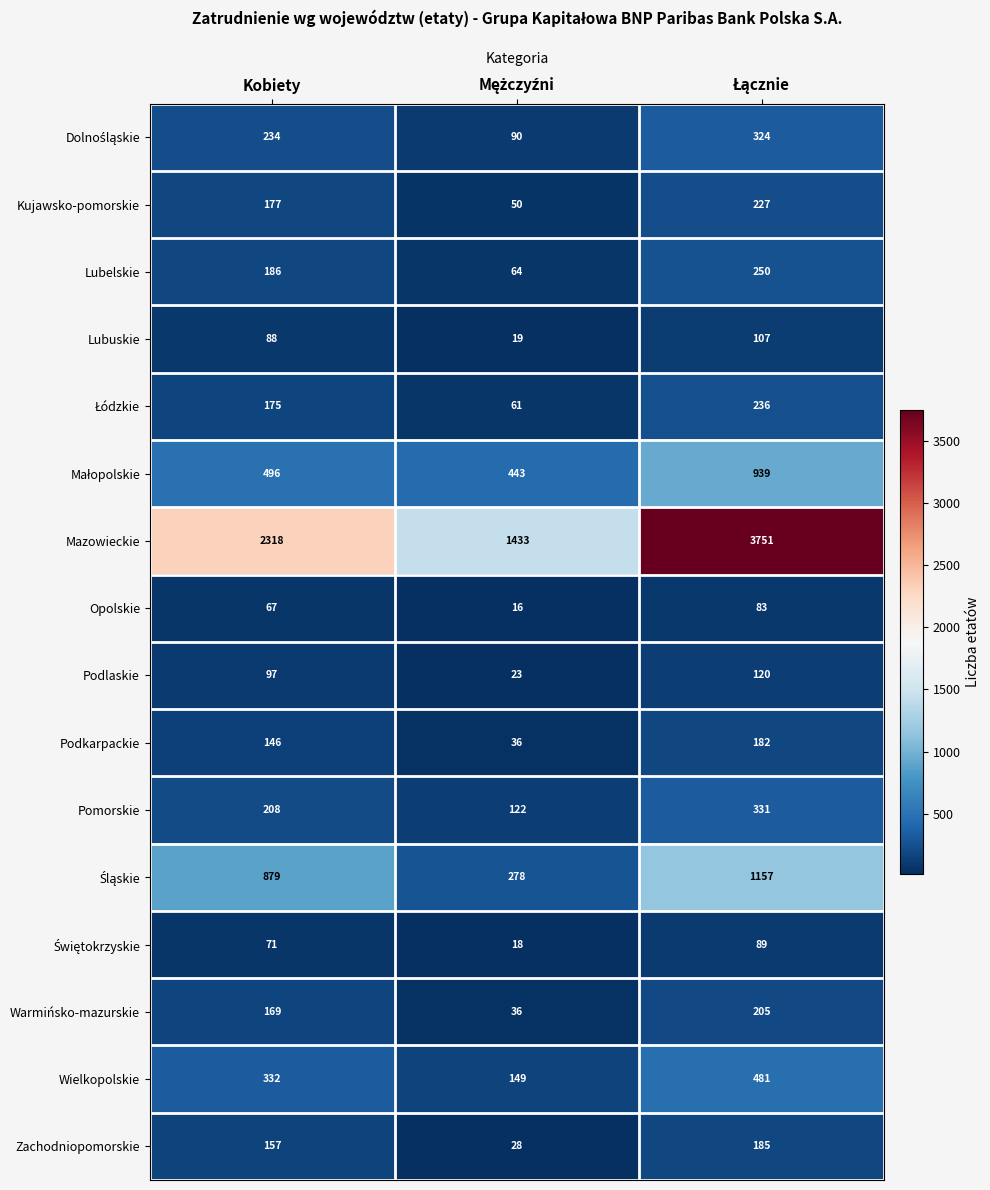

How many data points does each series have?

3